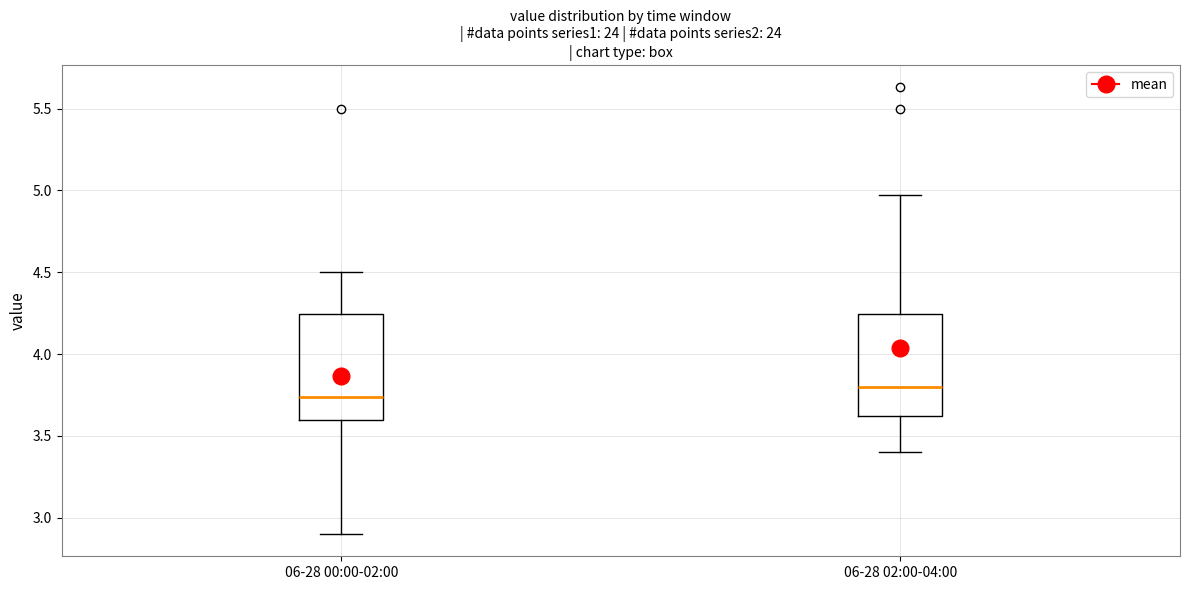

Where does the lower whisker of the box for 06-28 02:00-04:00 end on the y-axis? The values are not printed on the chart, so give them approximately, as read against the axis.

3.40